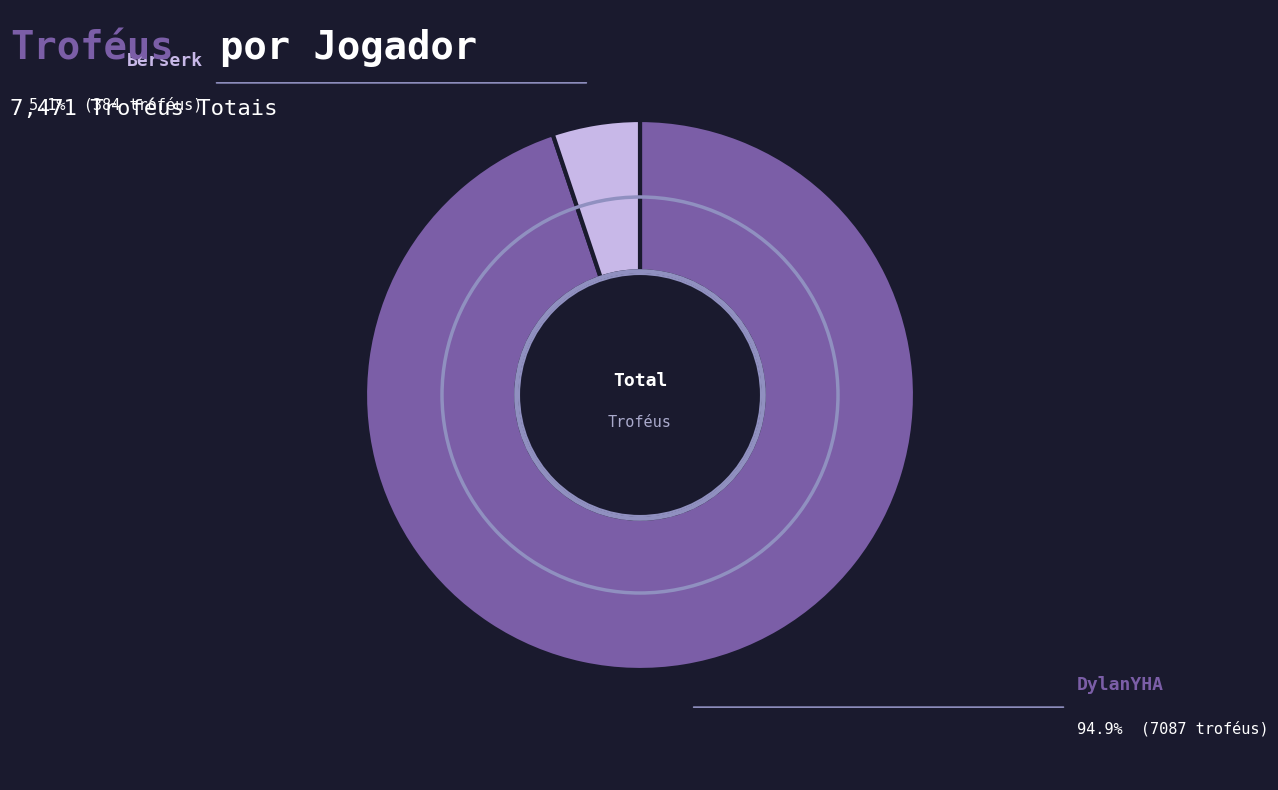

Between DylanYHA and Berserk, which is larger?

DylanYHA